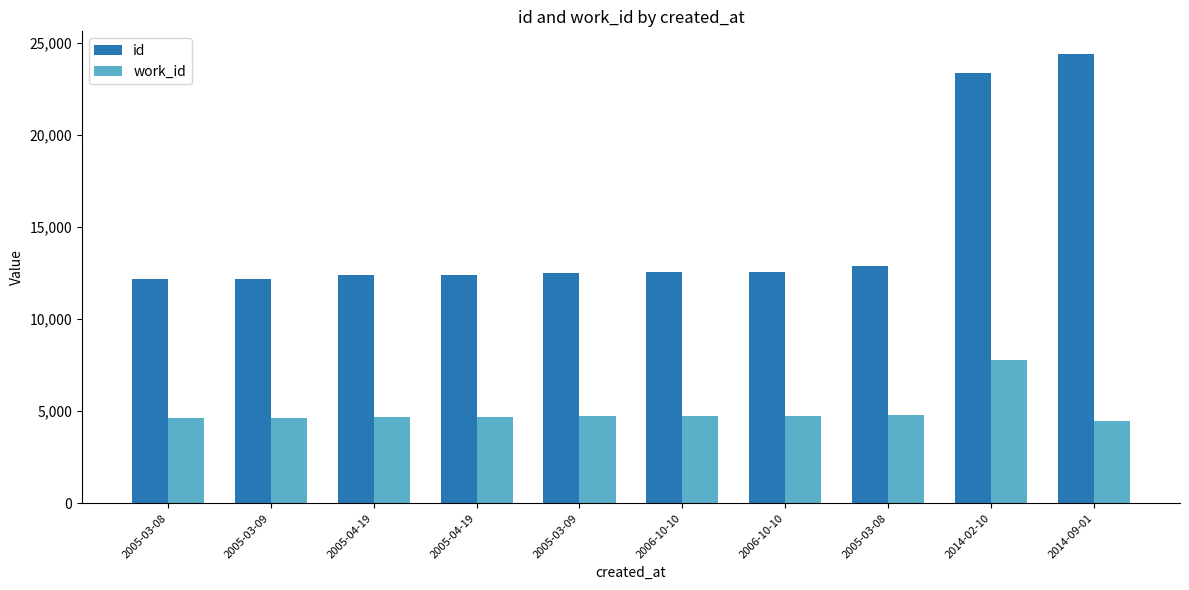

What are all the series names shown in the legend?

id, work_id